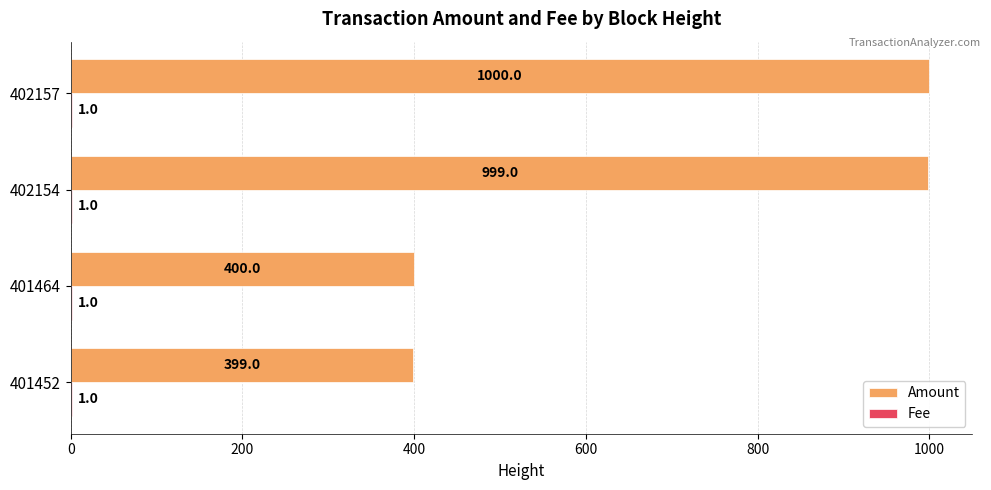

True or false: Amount has a value of 589 at 401452.

False